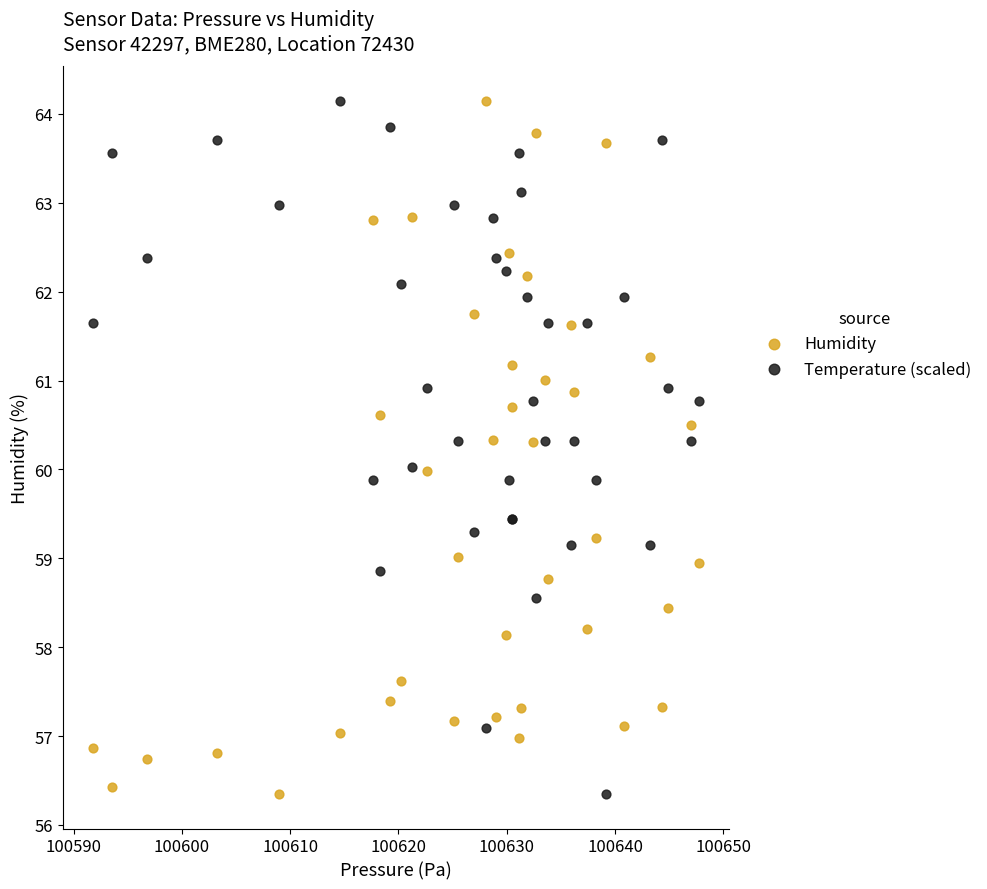

What are all the series names shown in the legend?

Humidity, Temperature (scaled)